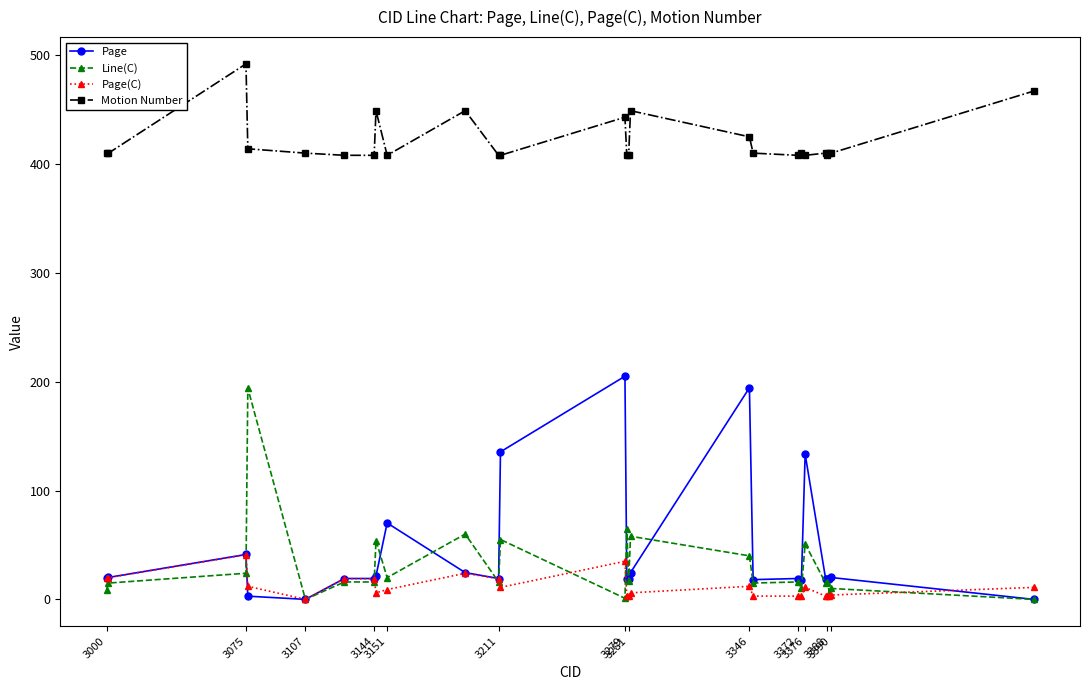

What is the greatest value displayed?

492.0